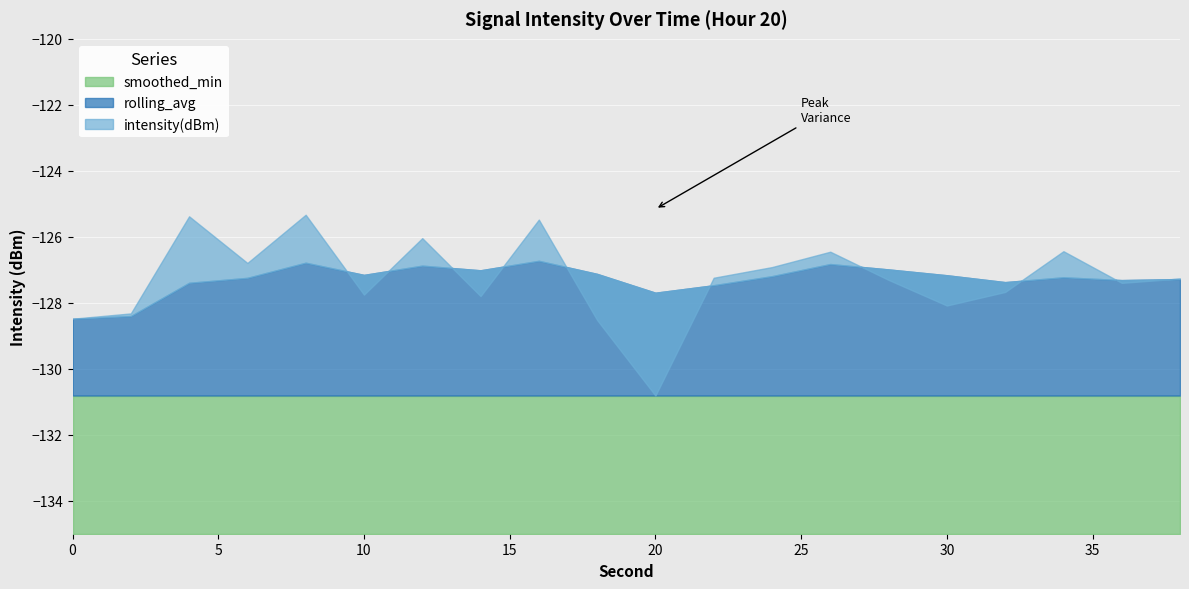

True or false: rolling_avg and intensity(dBm) intersect in this chart.

True